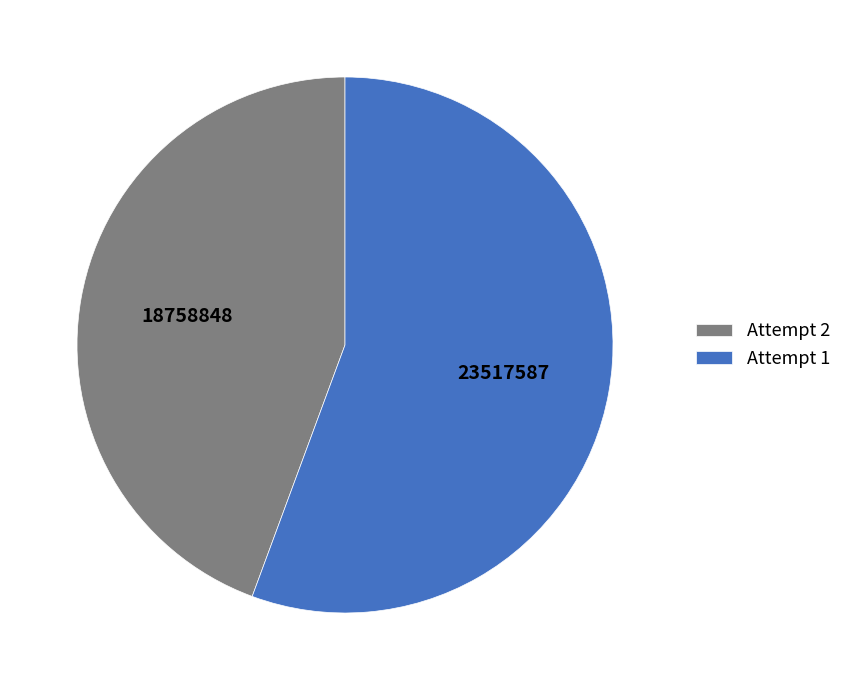

Count the number of slices in the pie.

2